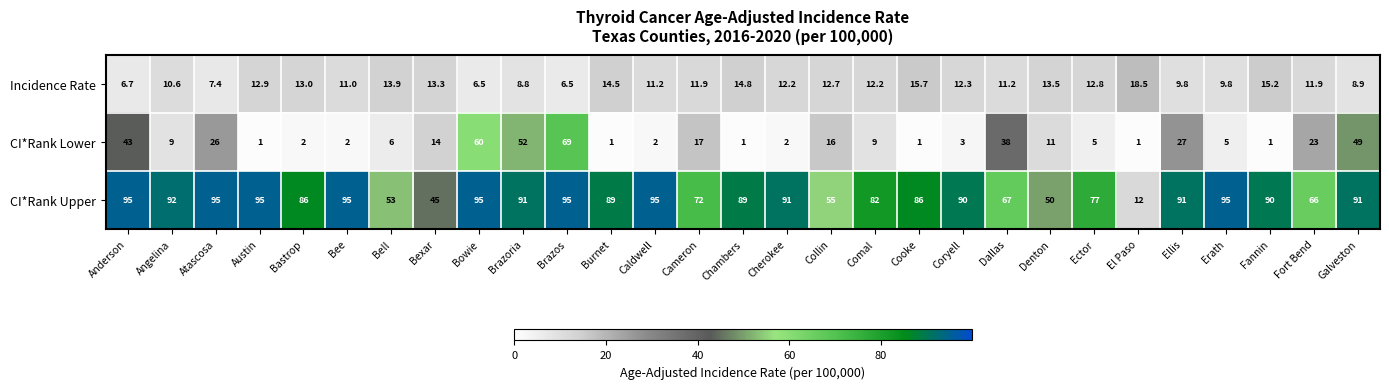

What is the total value across all series at Fort Bend?

100.9